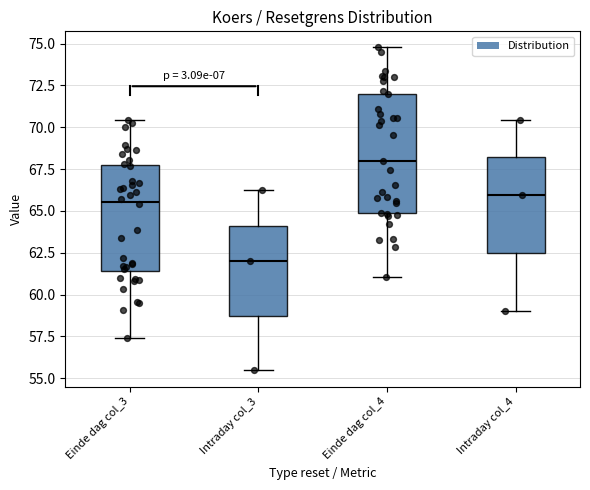

Which box's median line is the lowest?

Intraday col_3